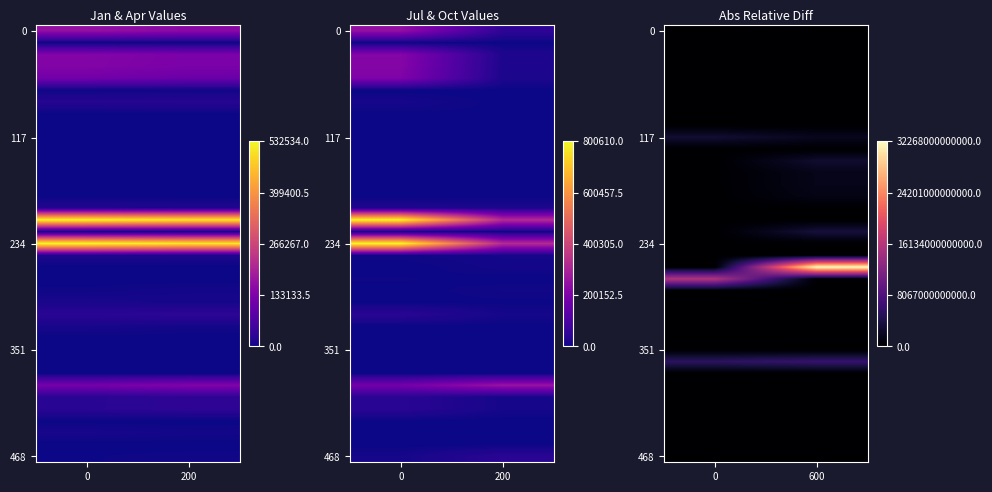

How many data points does each series have?

2